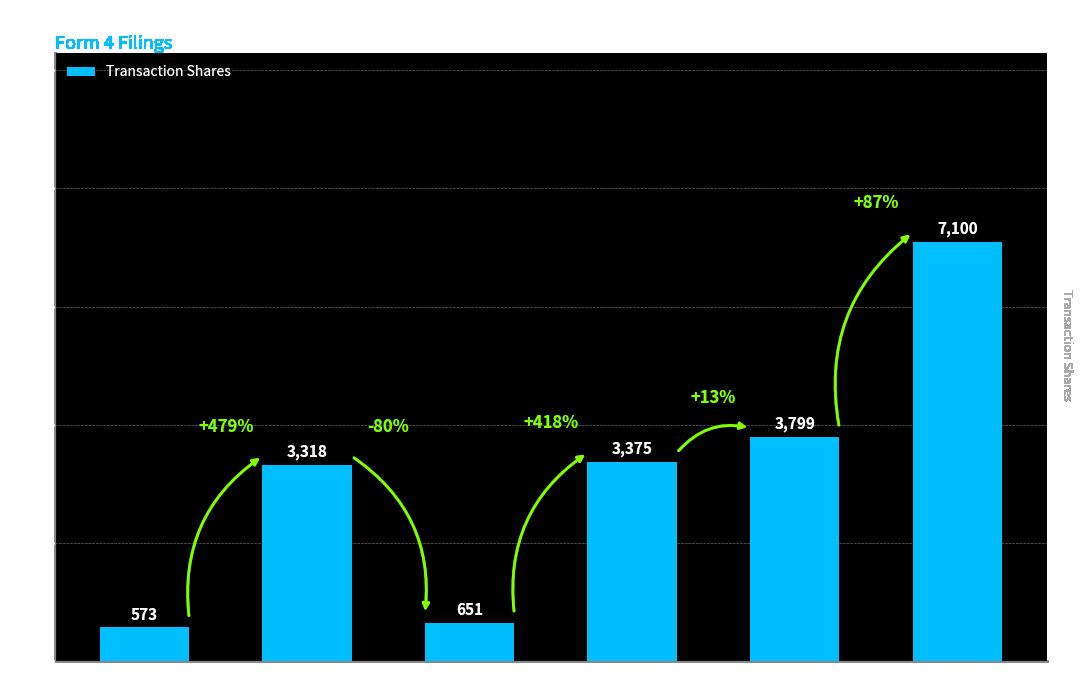

The value at 2024-01-03 is 651. True or false?

True